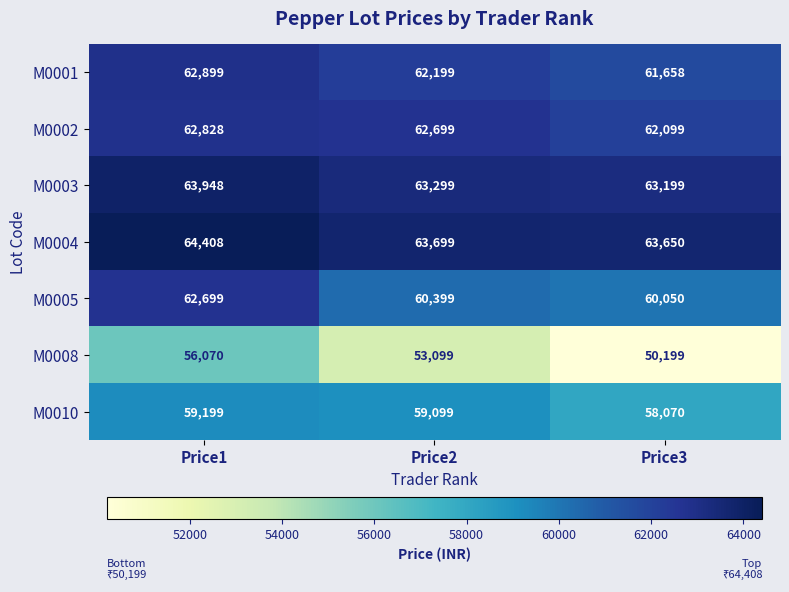

Rank the series at Price2 from lowest to highest value.

M0008, M0010, M0005, M0001, M0002, M0003, M0004